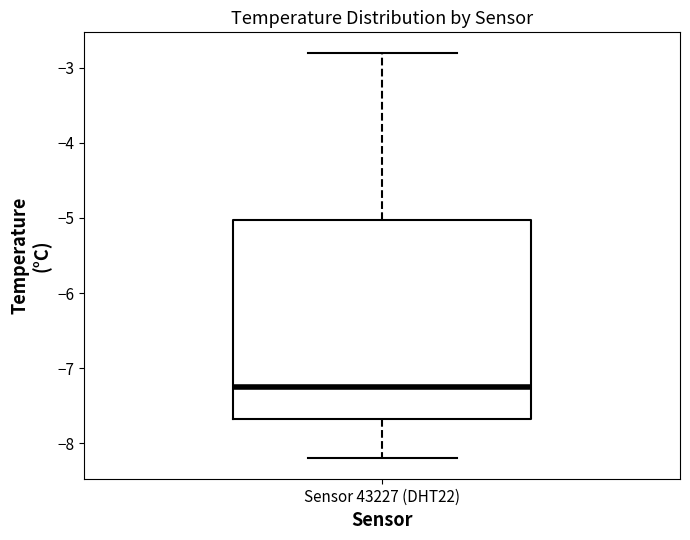

Read this box plot against the y-axis: the position of the median line, the range covered by the box, and the ends of both whiskers. The values are not printed on the chart, so give them approximately, as read against the axis.

median -7.2, box -7.7 to -5.0, whiskers -8.2 to -2.8